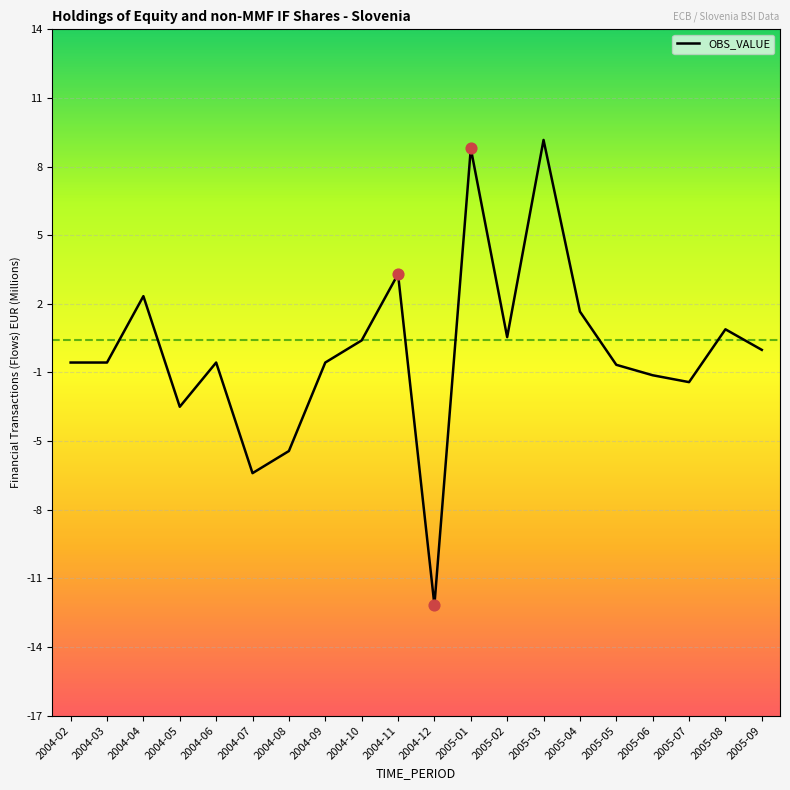

What is the change in value from 2004-02 to 2005-06?

-0.6